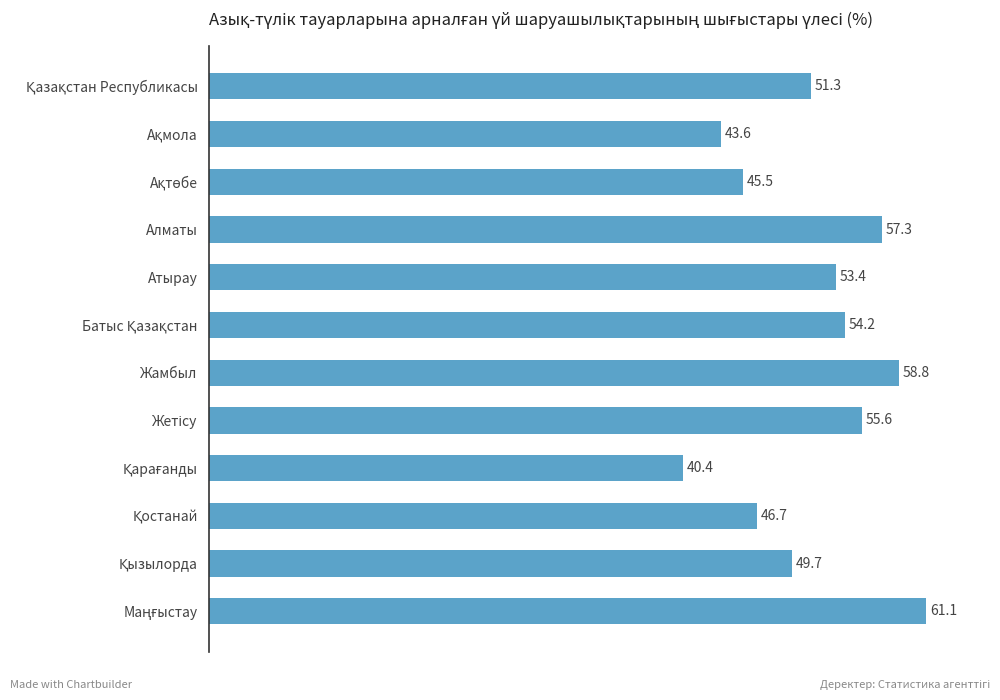

Does the chart contain any negative values?

No